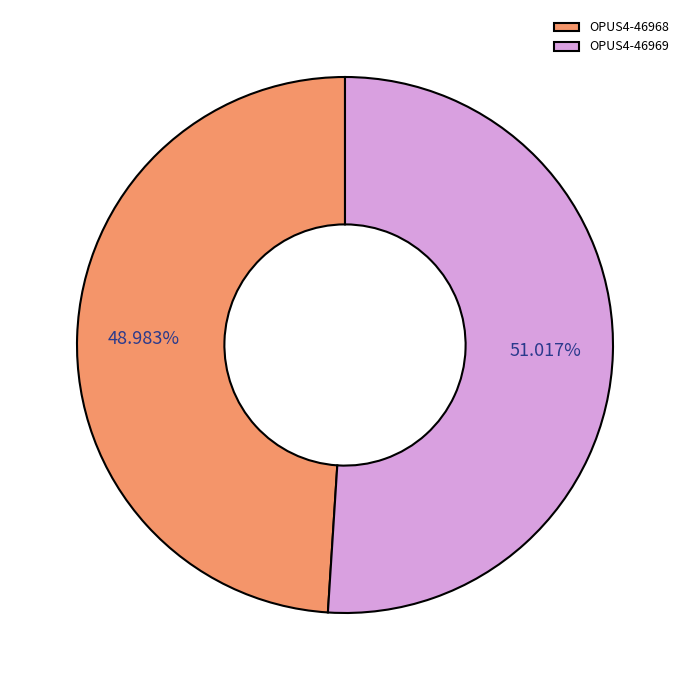

Is it true that OPUS4-46969 is 51% of the pie?

True